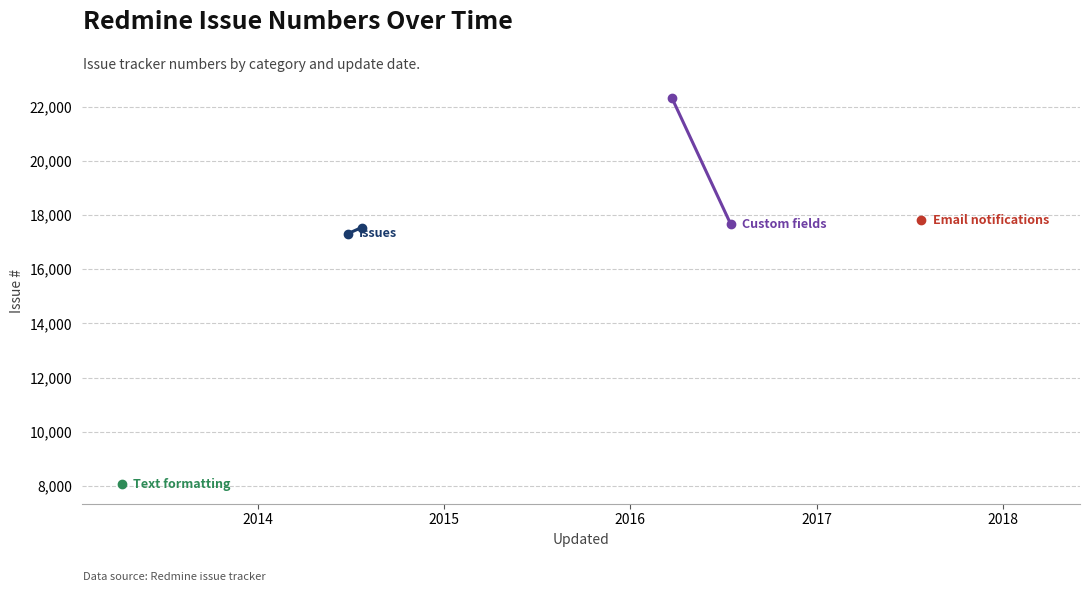

True or false: Issues has a value of 4335 at 2013.

False